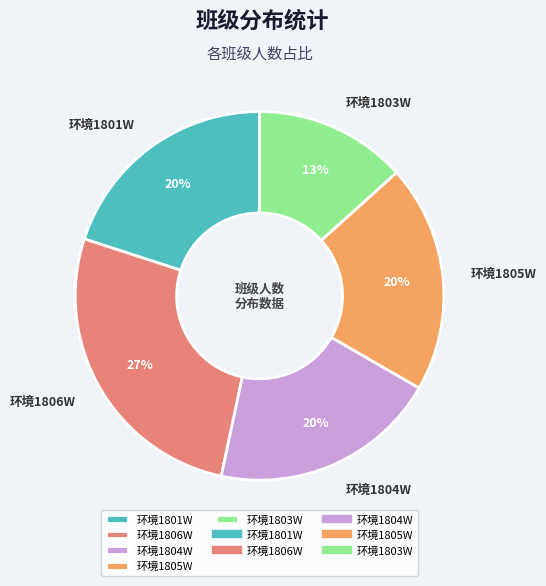

To the nearest percent, what percentage of the pie is 环境1806W?

27%